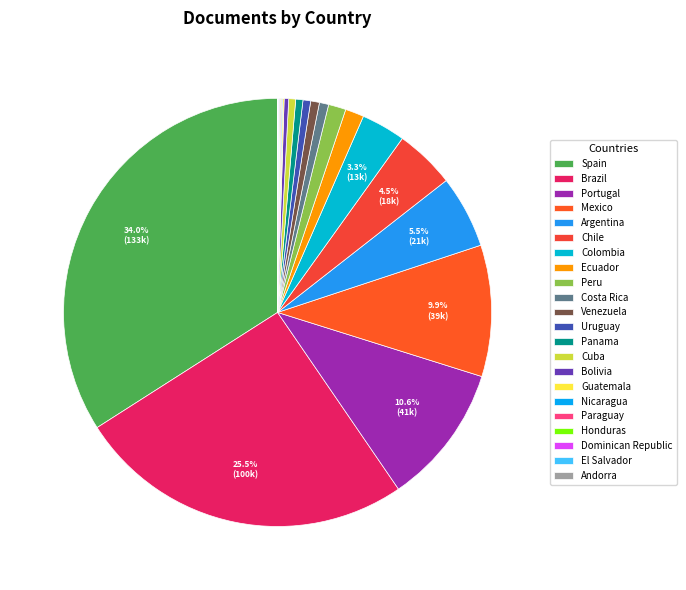

Which category has the smallest portion of the pie?

Andorra